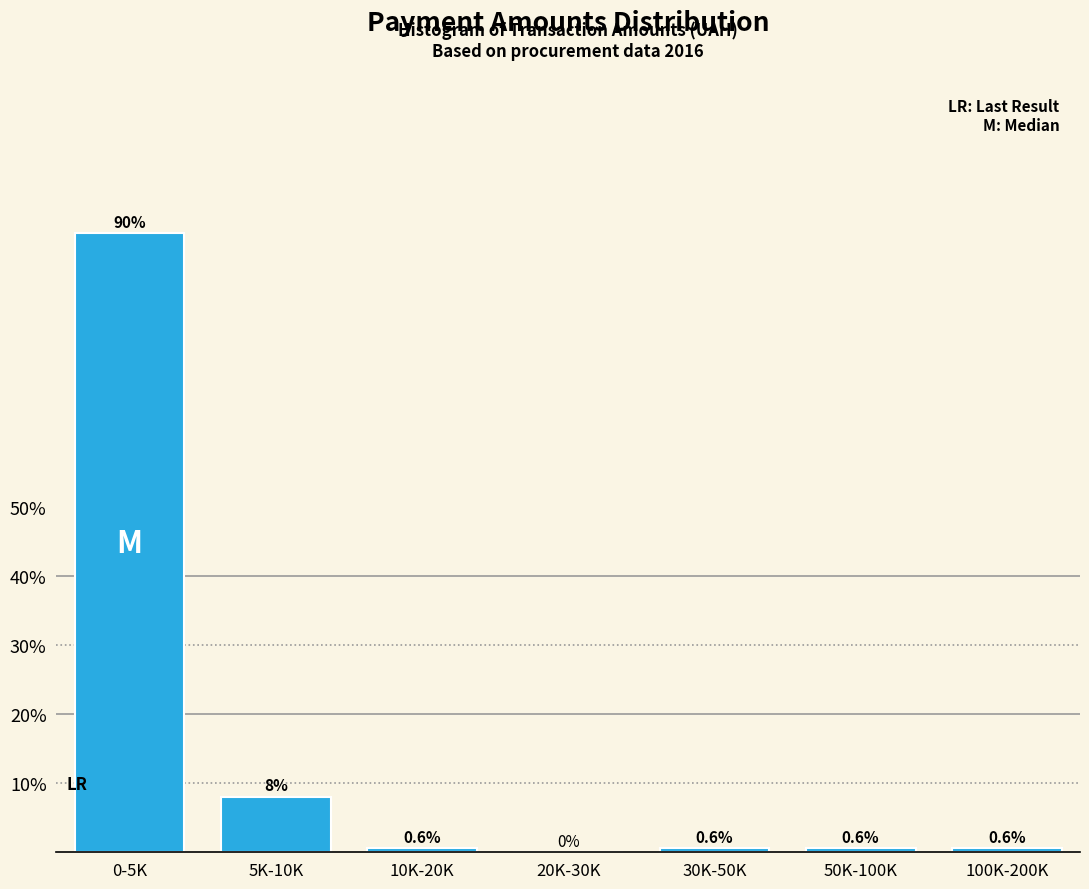

Reading left to right, what are all the values shown in this chart?

0-5K=89.5	5K-10K=8.0	10K-20K=0.6	20K-30K=0.0	30K-50K=0.6	50K-100K=0.6	100K-200K=0.6